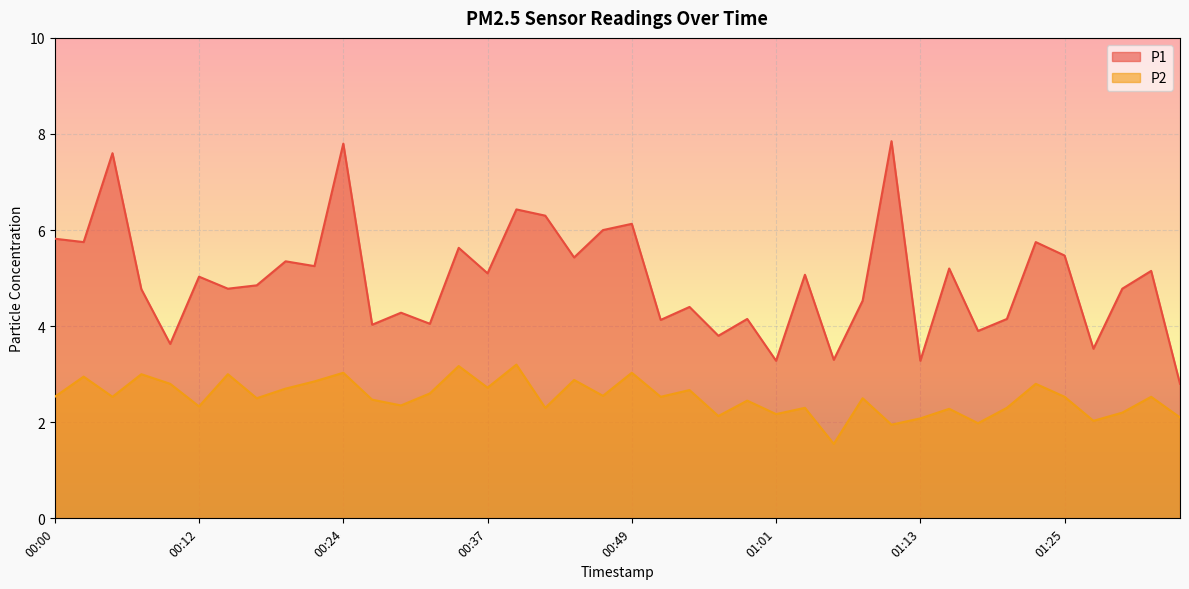

At 00:17, list the series in order from largest to smallest.

P1, P2